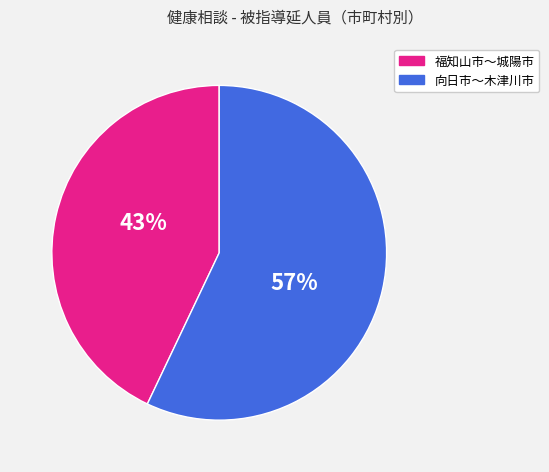

To the nearest percent, what is the difference between the largest and smallest slice percentages?

14%